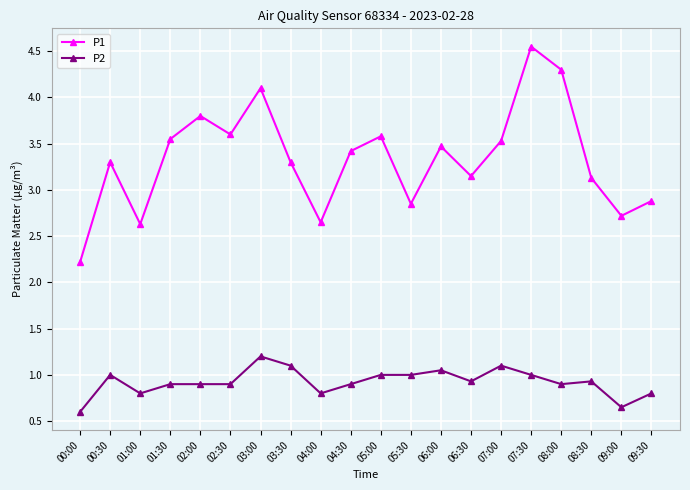

What is the label of the 3rd point from the left?

01:00